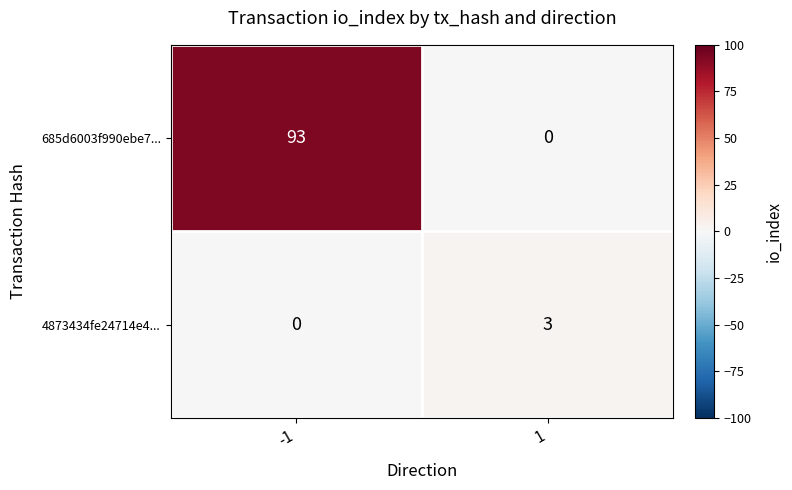

What is the maximum value for 685d6003f990ebe7...?

93